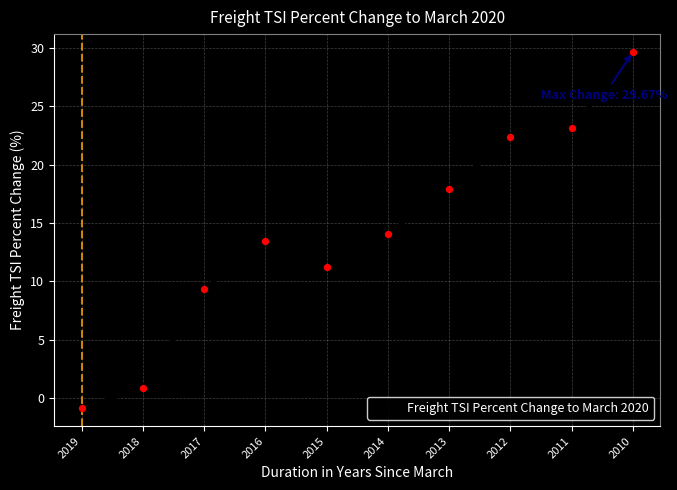

What is the change in value from 2017 to 2014?

+4.7